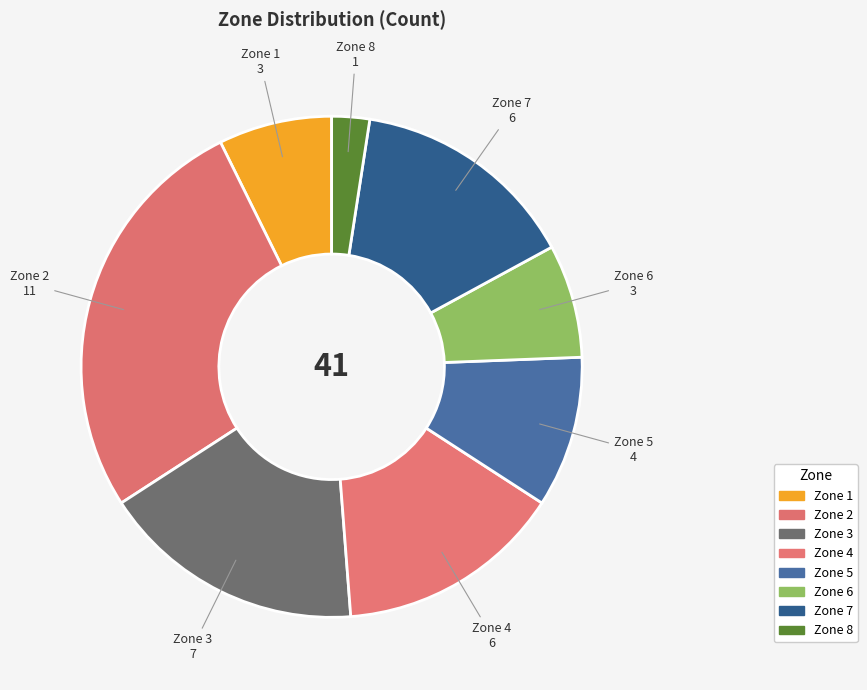

How many segments does this pie chart have?

8